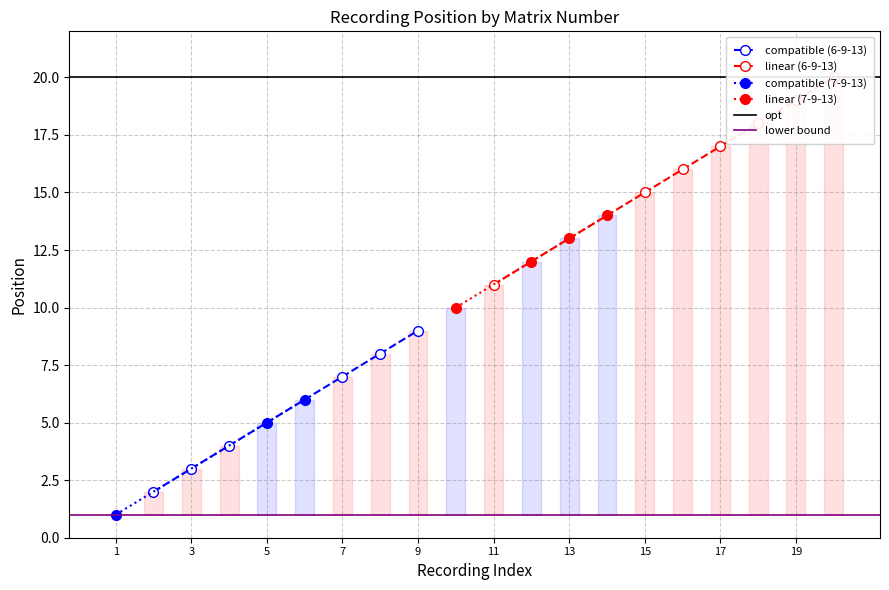

List the labels in order of value, smallest first.

1, 2, 3, 4, 5, 6, 7, 8, 9, 10, 11, 12, 13, 14, 15, 16, 17, 18, 19, 20